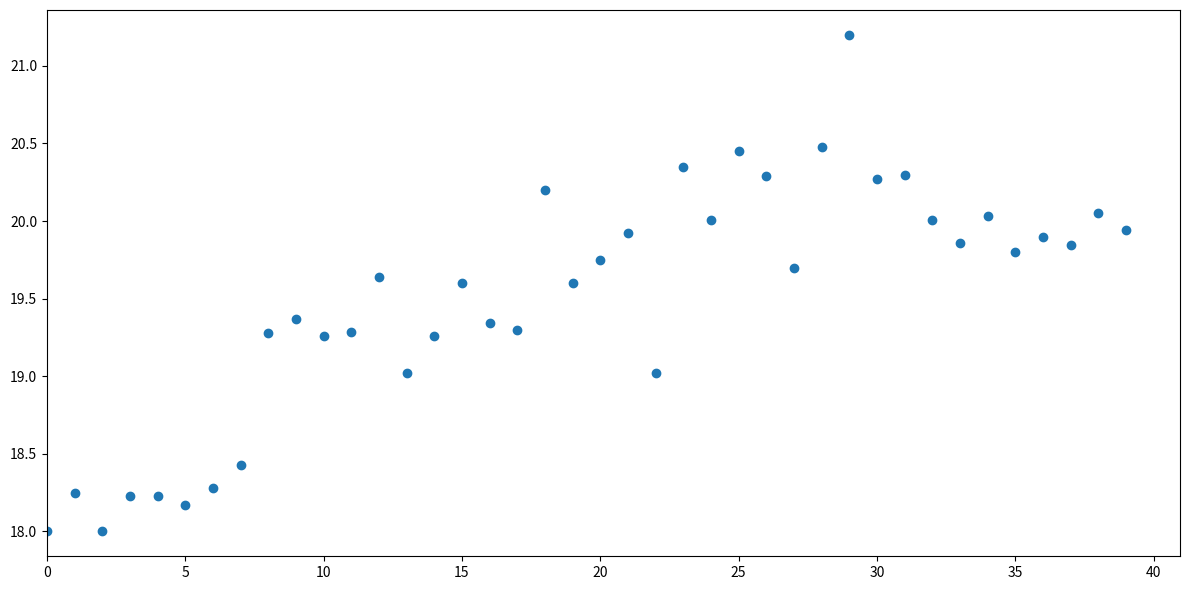

How many points are shown in the scatter plot?

40